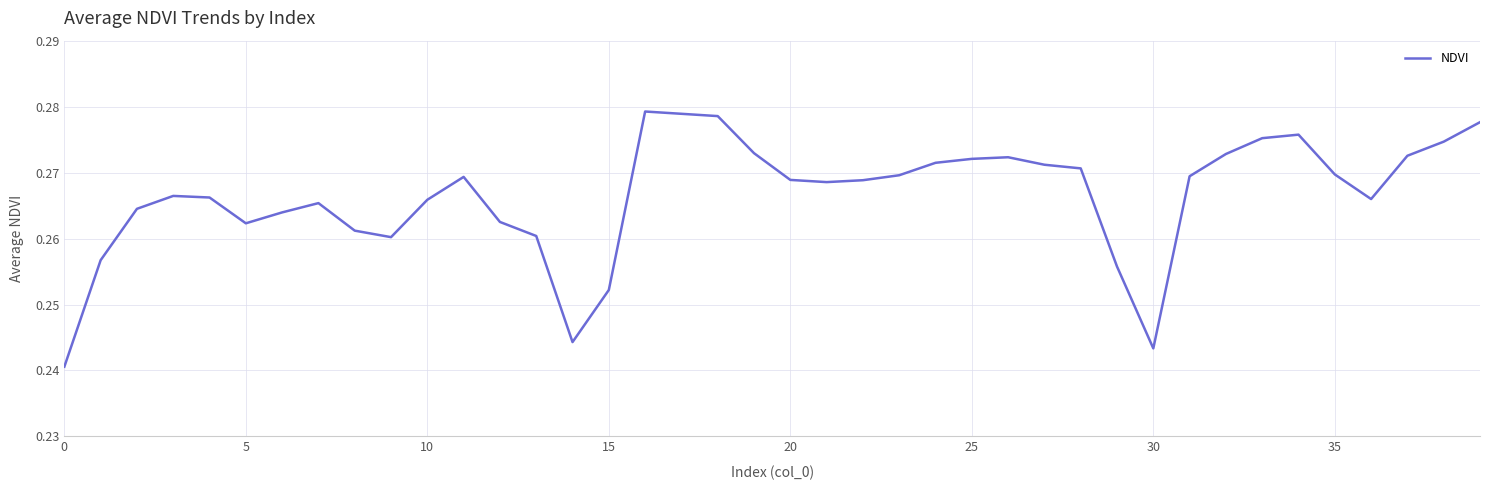

True or false: the data has more than 2 interior local peaks.

True